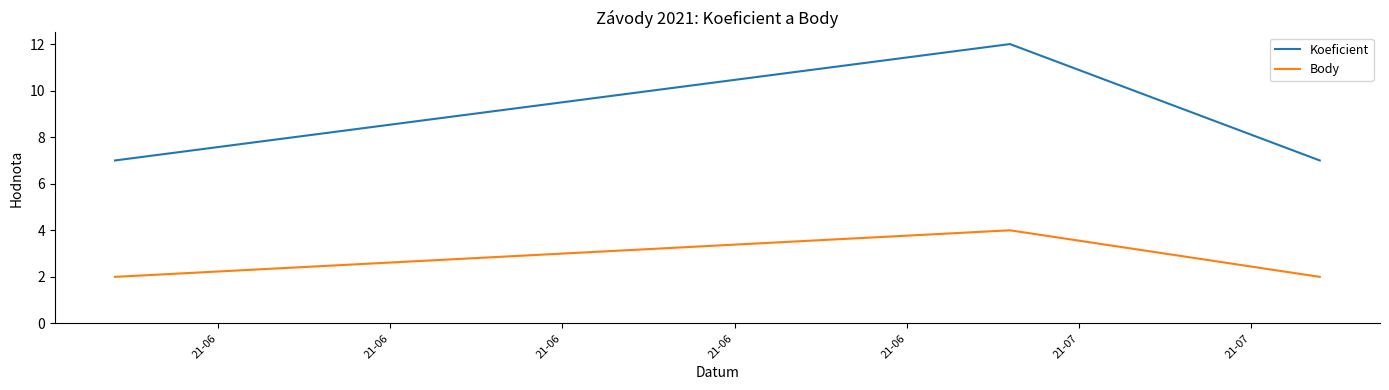

List the series in order of their overall mean, lowest first.

Body, Koeficient